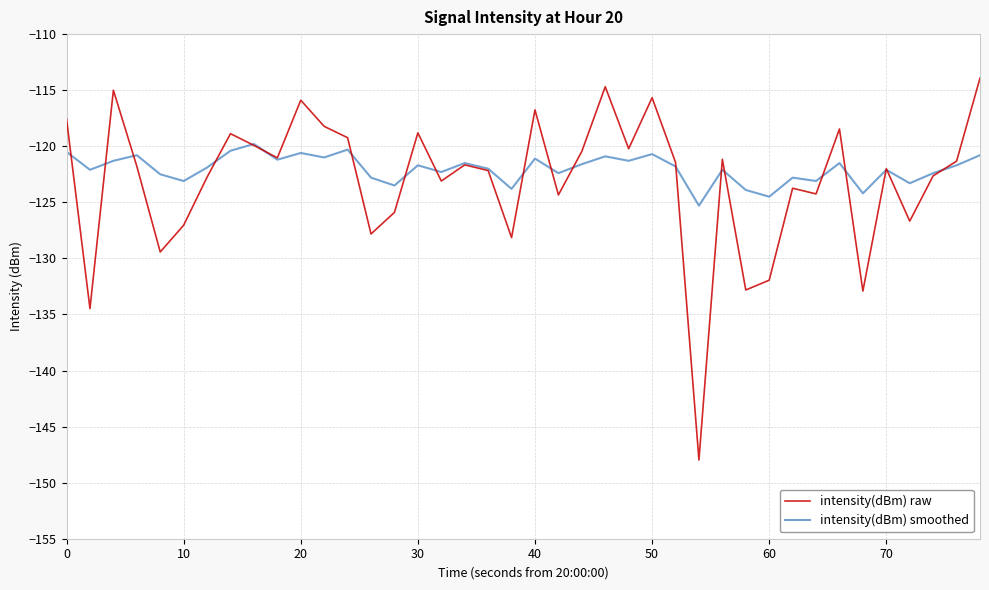

Which series has the largest range (max minus min)?

intensity(dBm) raw